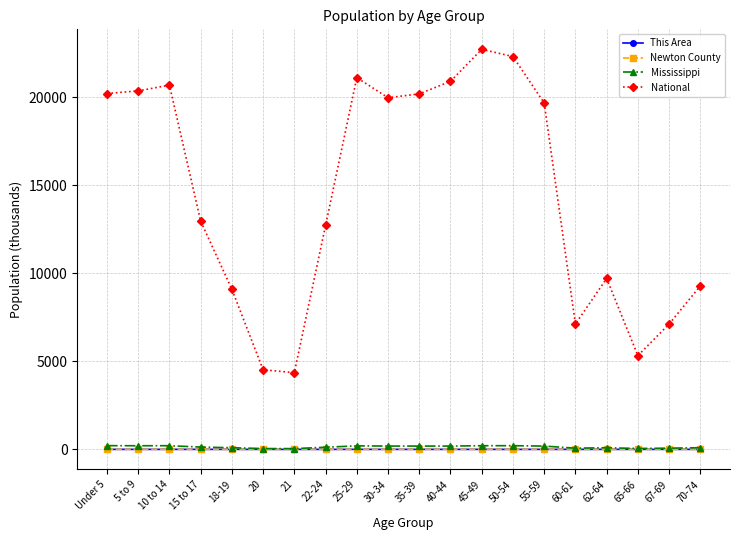

True or false: National and Newton County cross at least once.

False